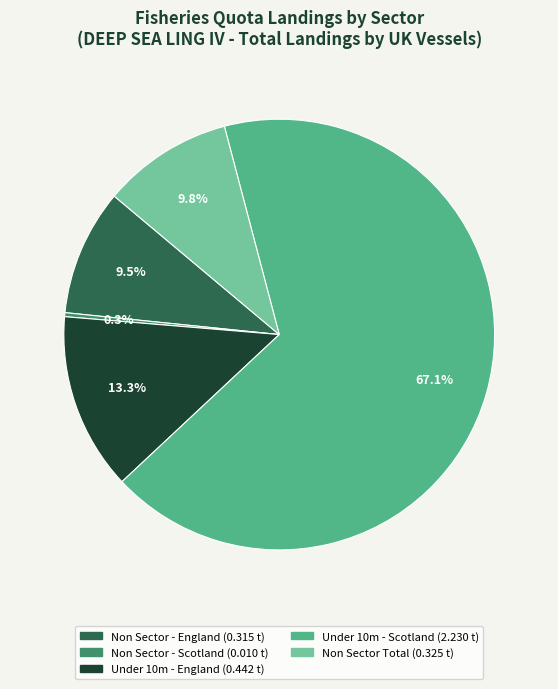

Does any single category account for the majority?

Yes